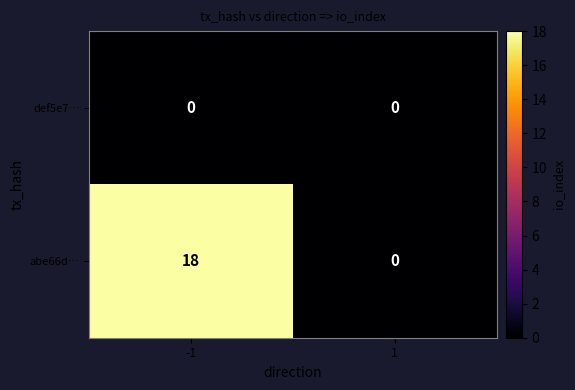

What is the greatest value displayed?

18